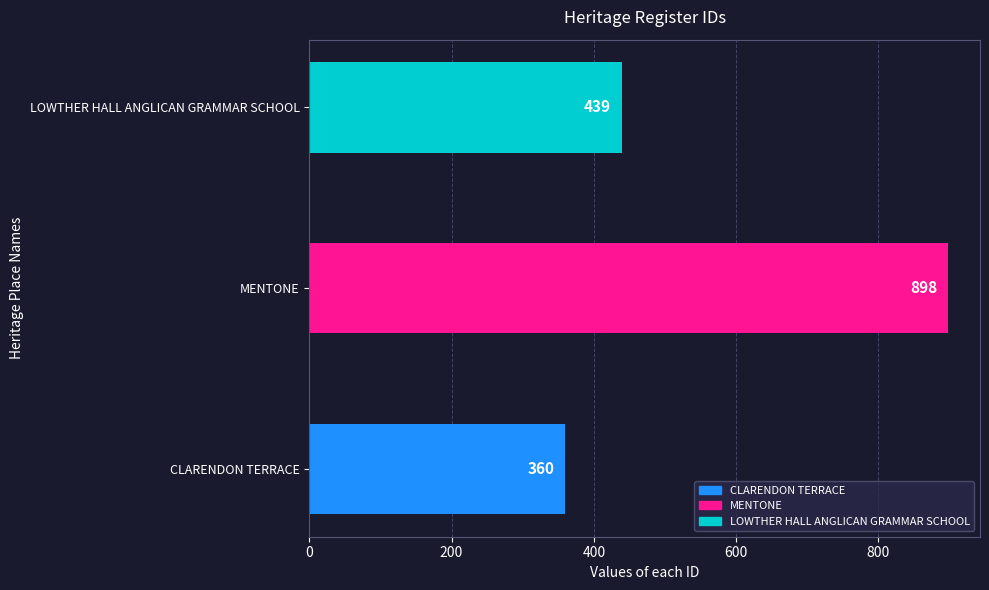

List the labels in order of value, largest first.

MENTONE, LOWTHER HALL ANGLICAN GRAMMAR SCHOOL, CLARENDON TERRACE